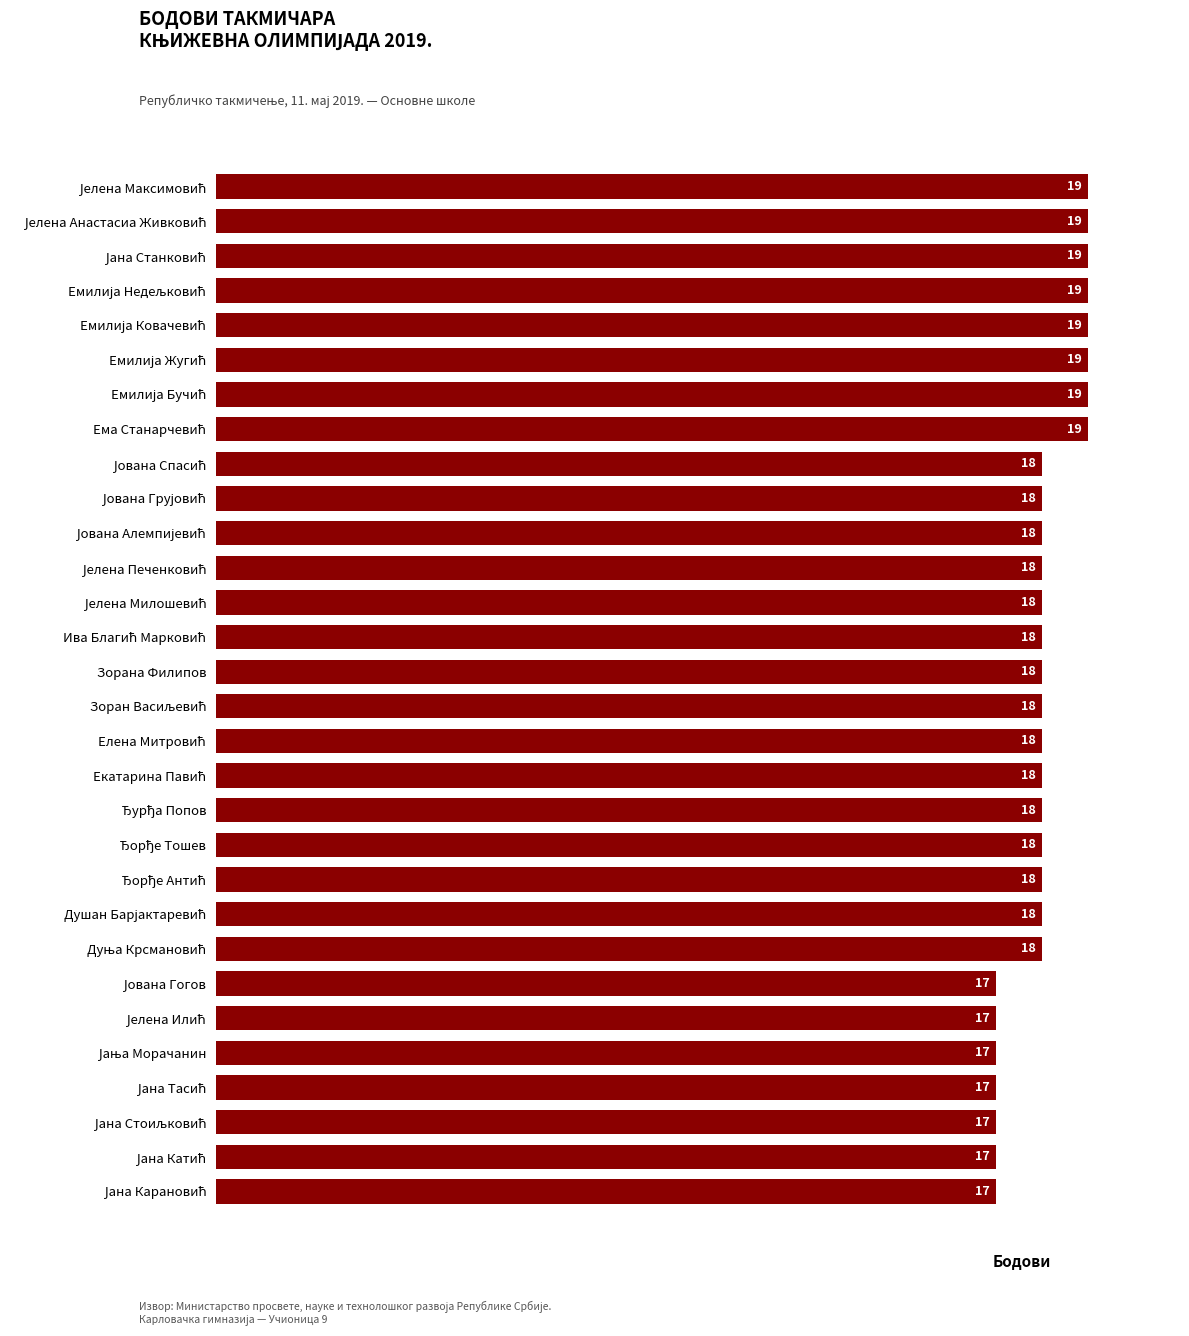

What is the maximum value shown in the chart?

19